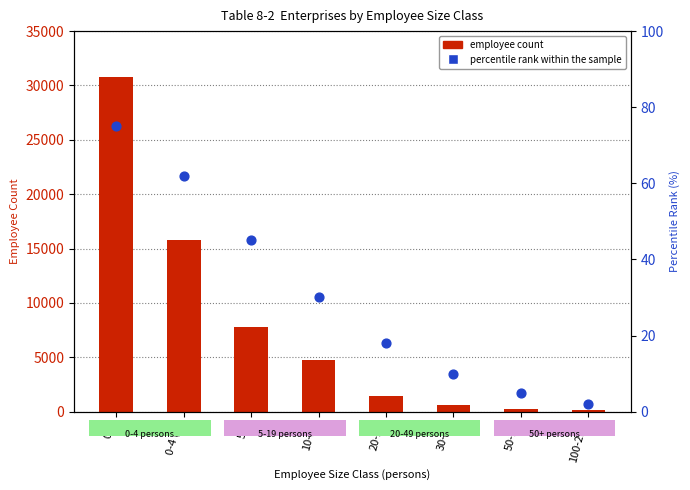

Is the value of employee count at 0-4 greater than the value of percentile rank within the sample at 100-299?

Yes